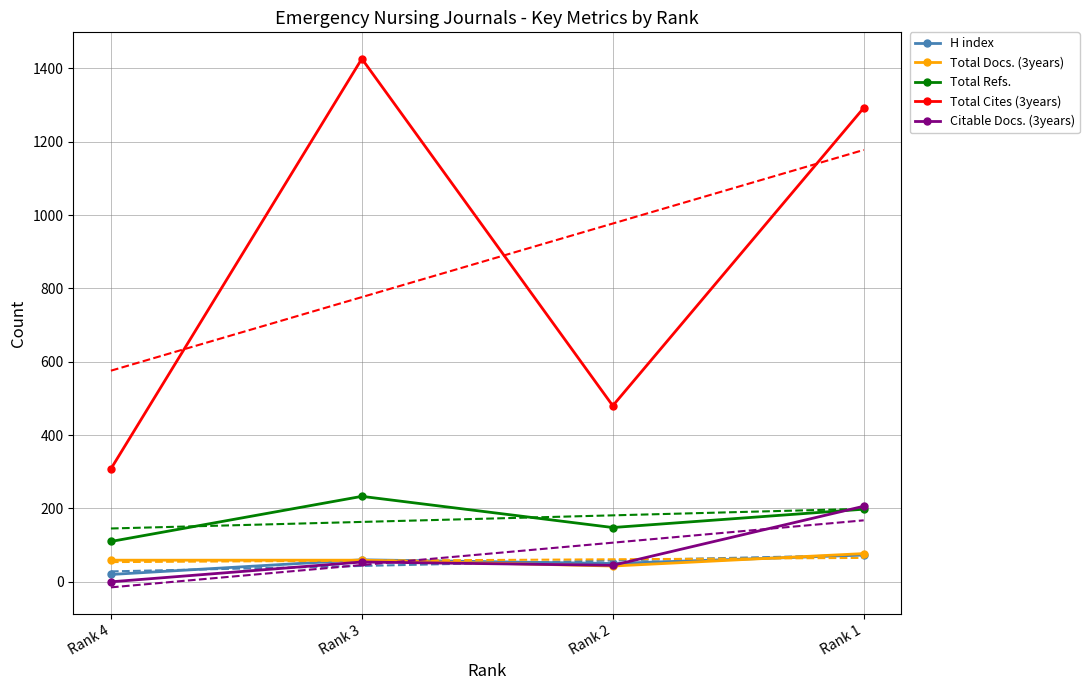

At which category does the chart reach its minimum across all series?

Rank 4